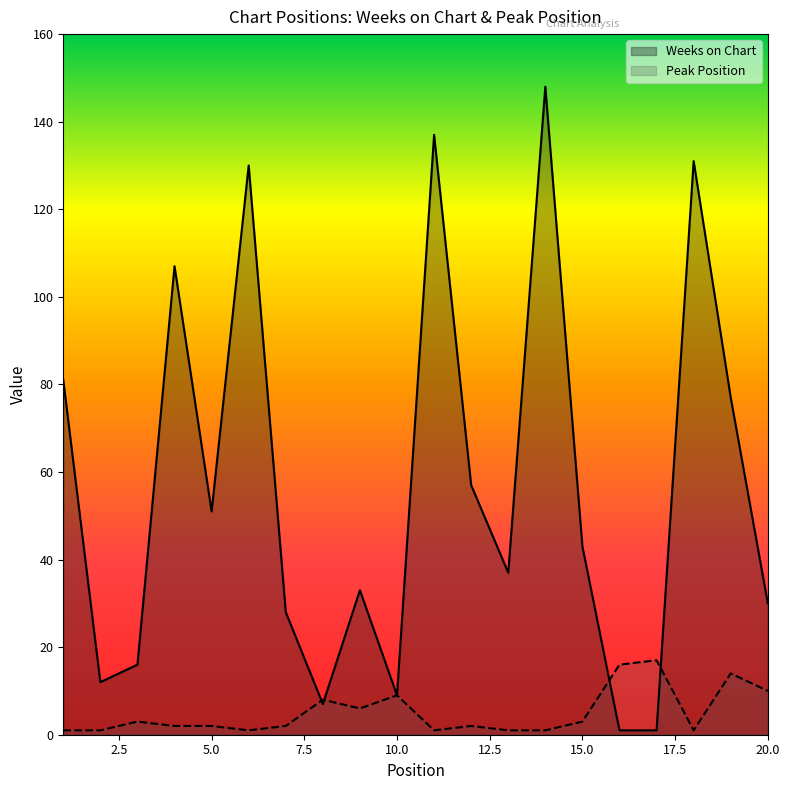

Where do Peak Position and Weeks on Chart first cross each other?

7 and 8